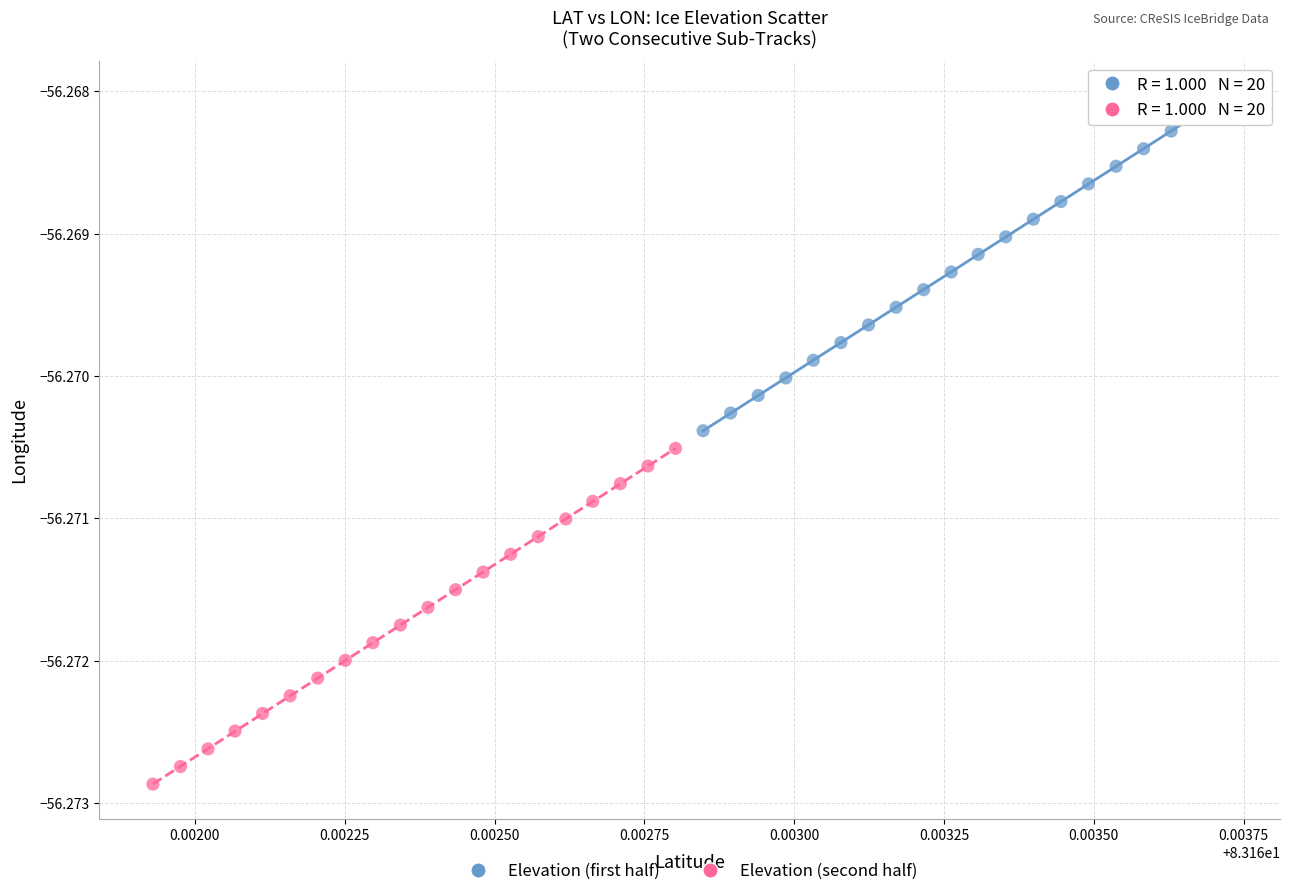

Which series has the widest spread of Y values?

Elevation (second half)